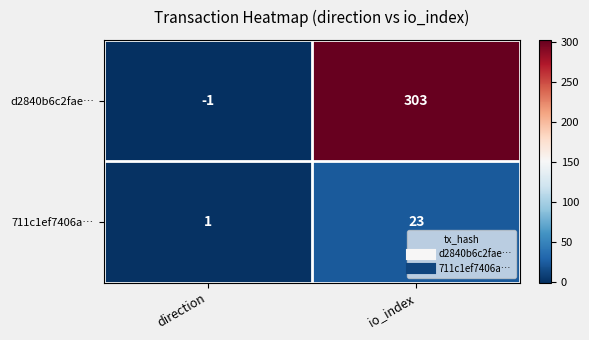

What is the spread (max minus min) of values at io_index?

280